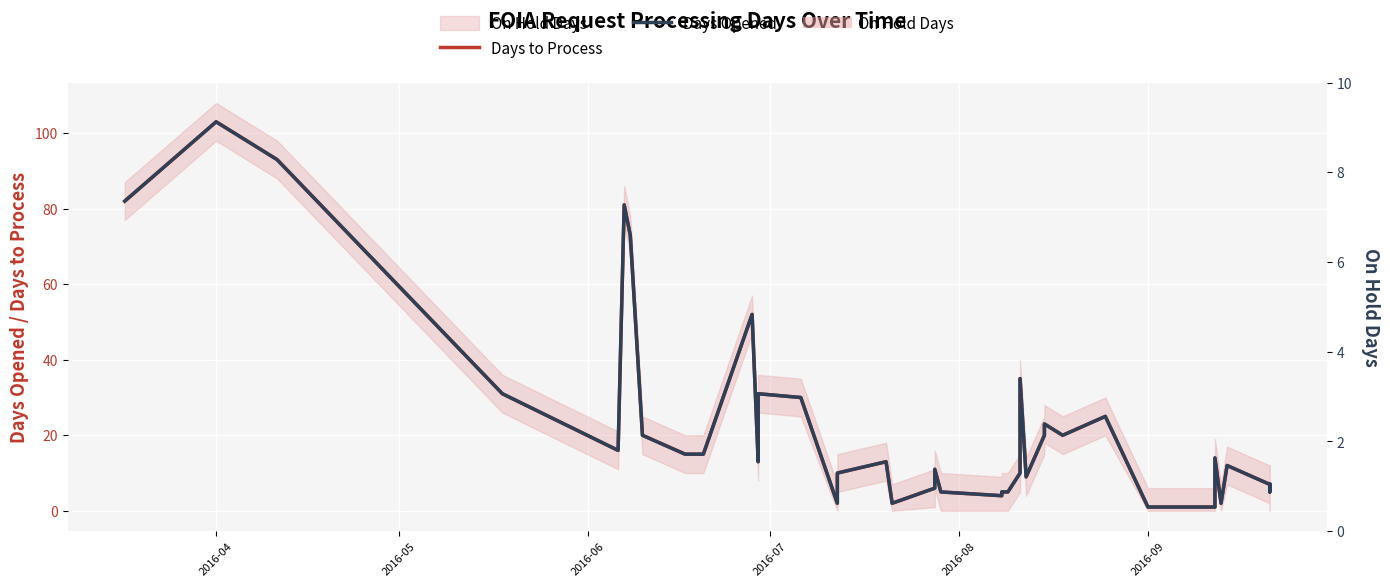

What is the difference between the maximum and minimum values in the Days to Process series?

102